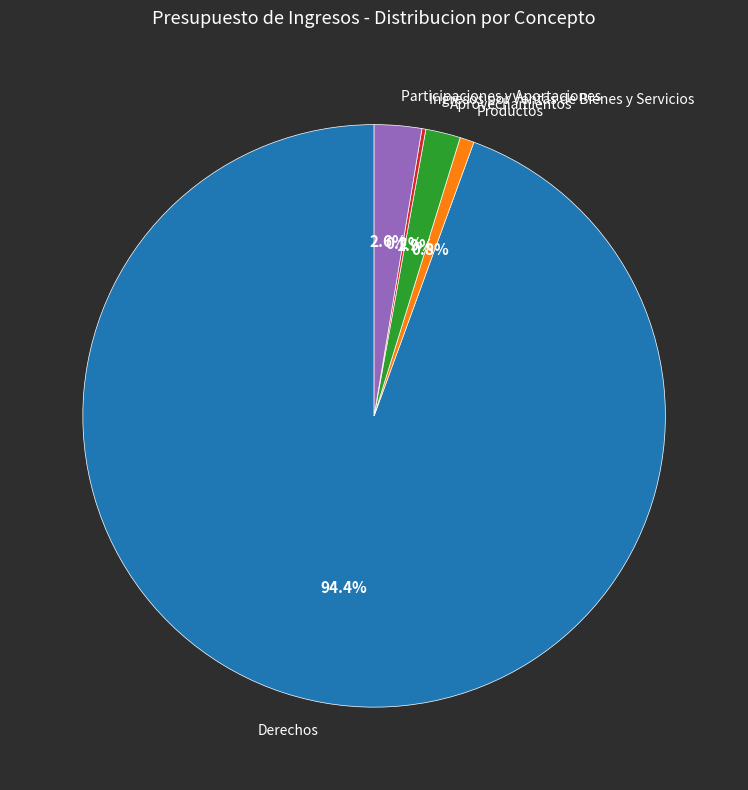

What is the majority slice?

Derechos